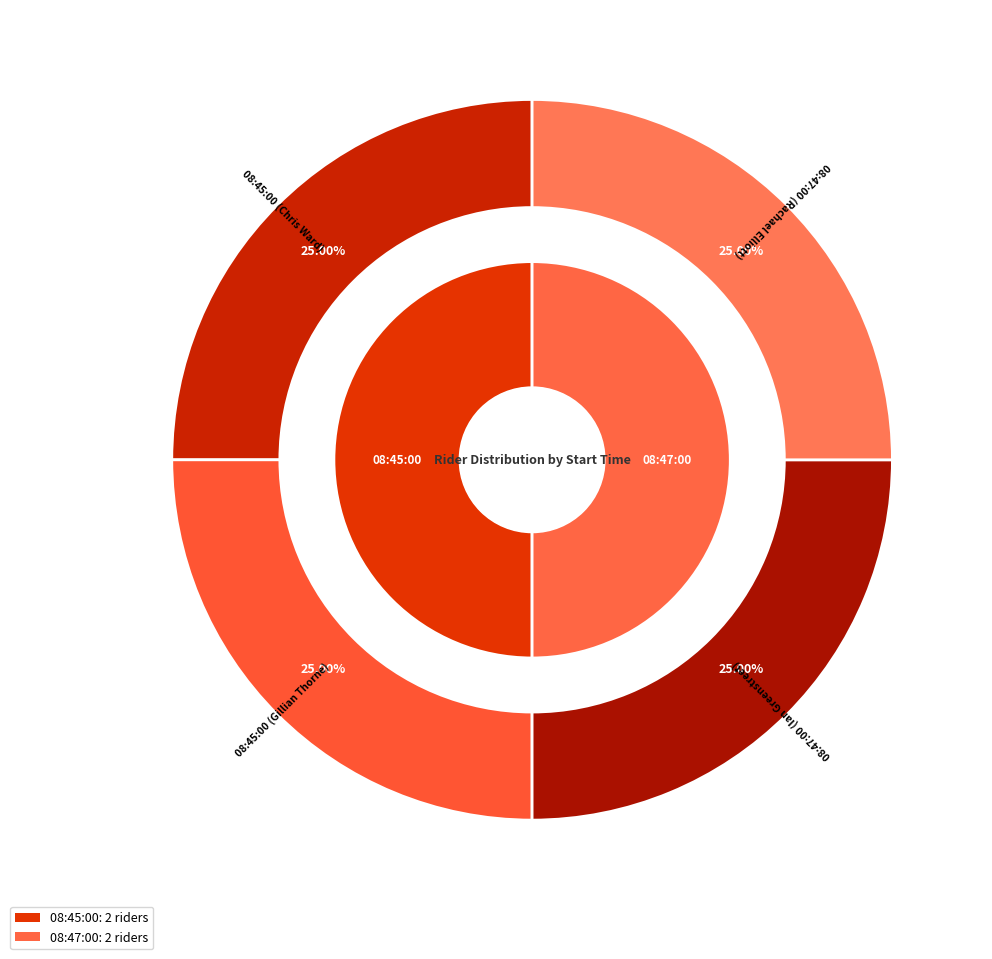

How many segments does this pie chart have?

4